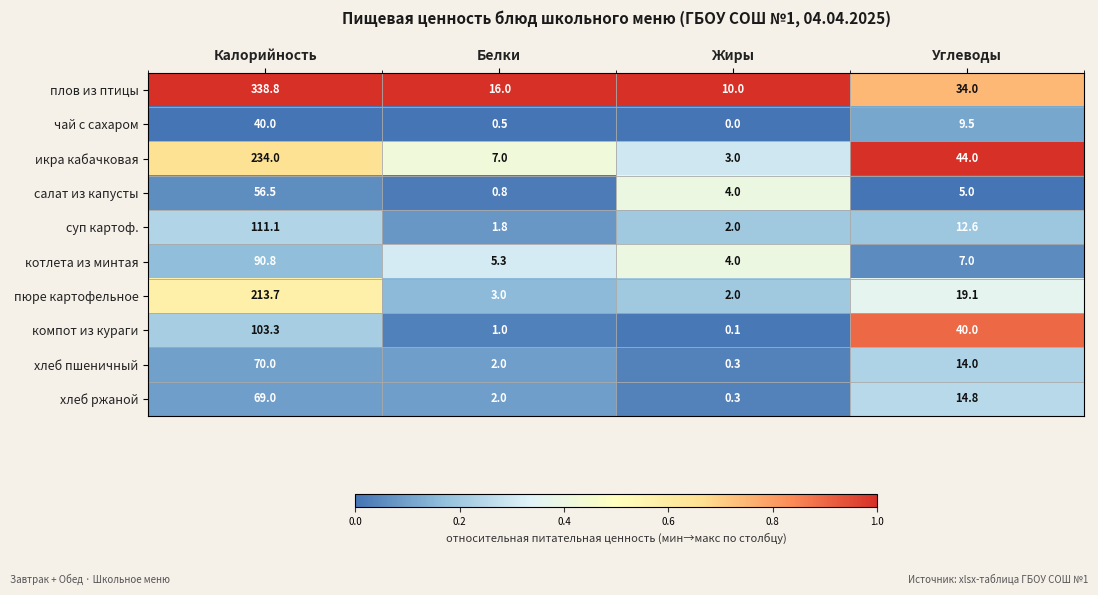

List the series in order of their peak value, highest first.

плов из птицы, икра кабачковая, пюре картофельное, суп картоф., компот из кураги, котлета из минтая, хлеб пшеничный, хлеб ржаной, салат из капусты, чай с сахаром